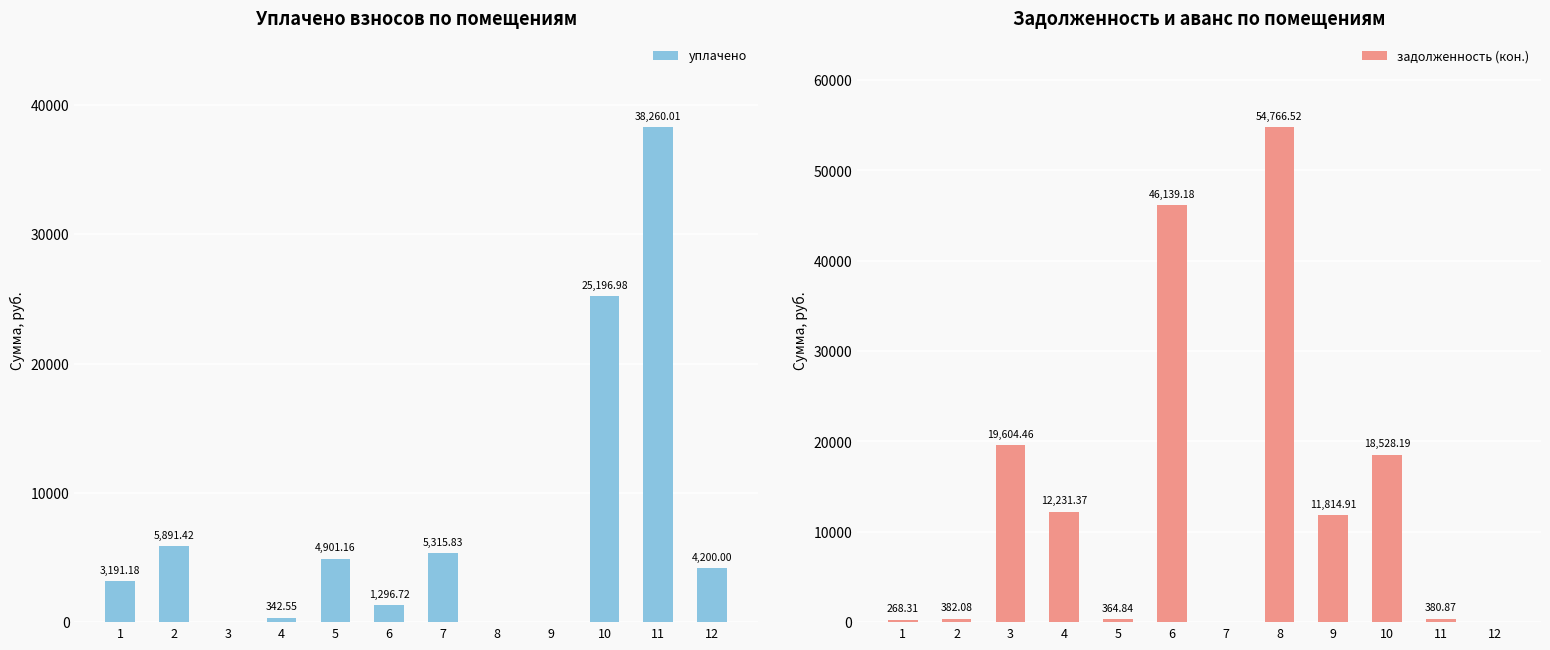

What is the maximum value for задолженность (кон.)?

54766.5